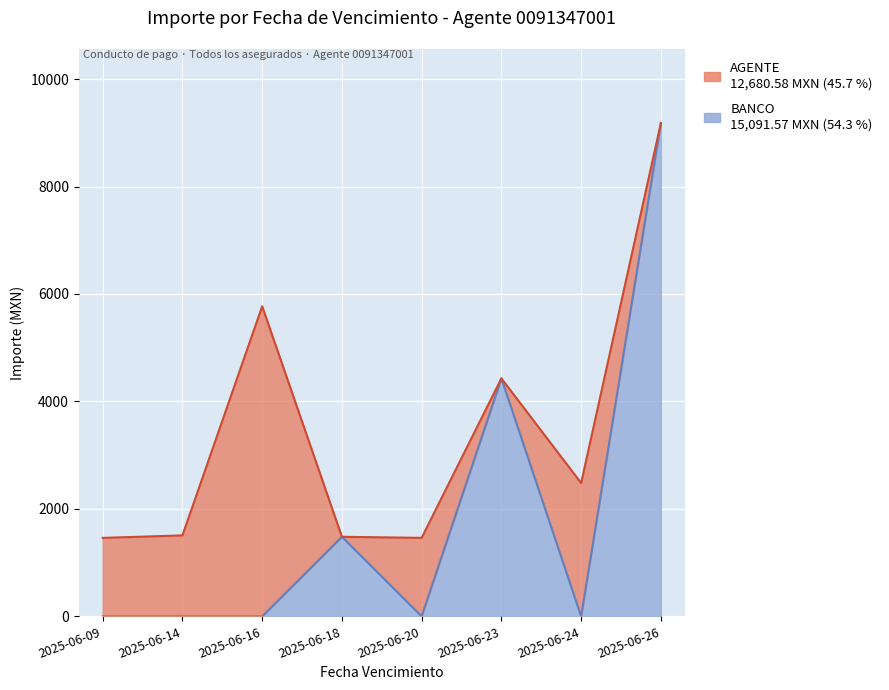

How many interior local valleys (lower than both neighbors) does the data have?

2